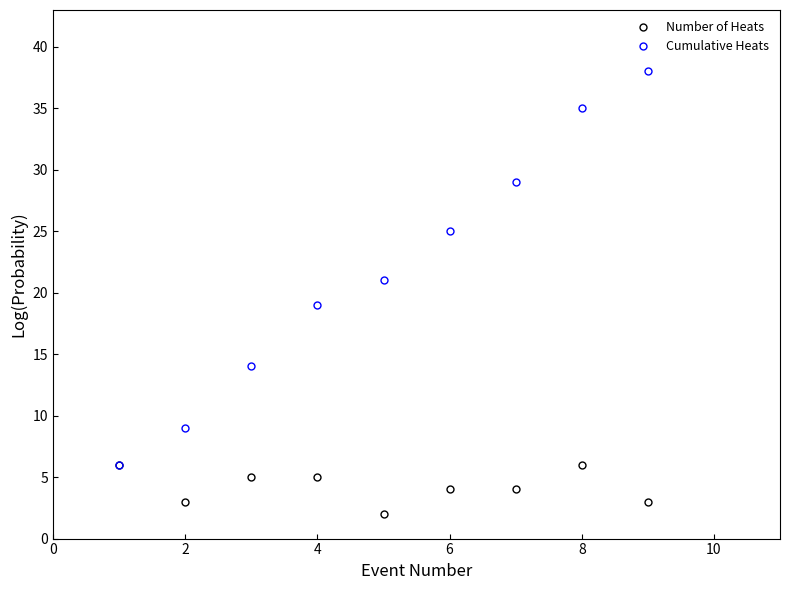

What is the sum of all Cumulative Heats values?

196